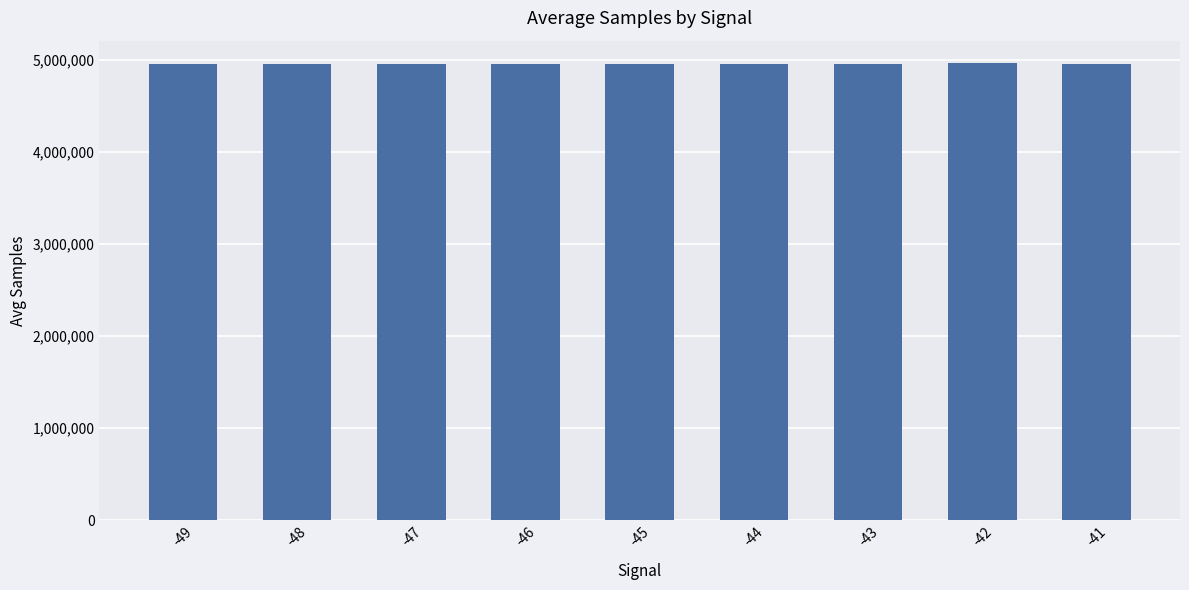

Where does the data first go above 4956982?

-46